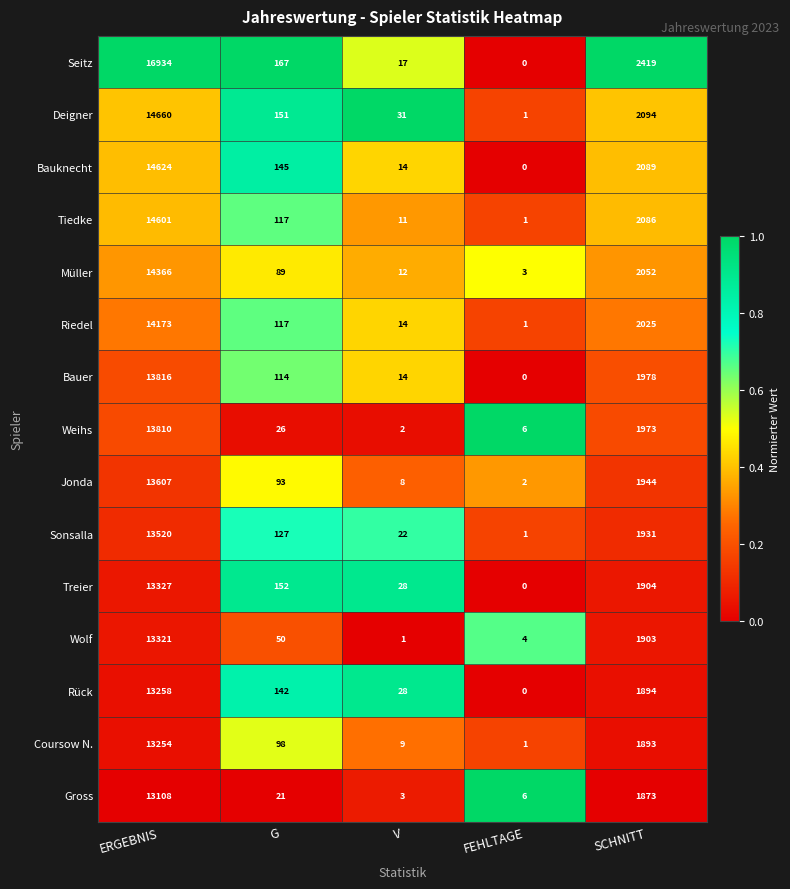

How many series are shown in this chart?

15